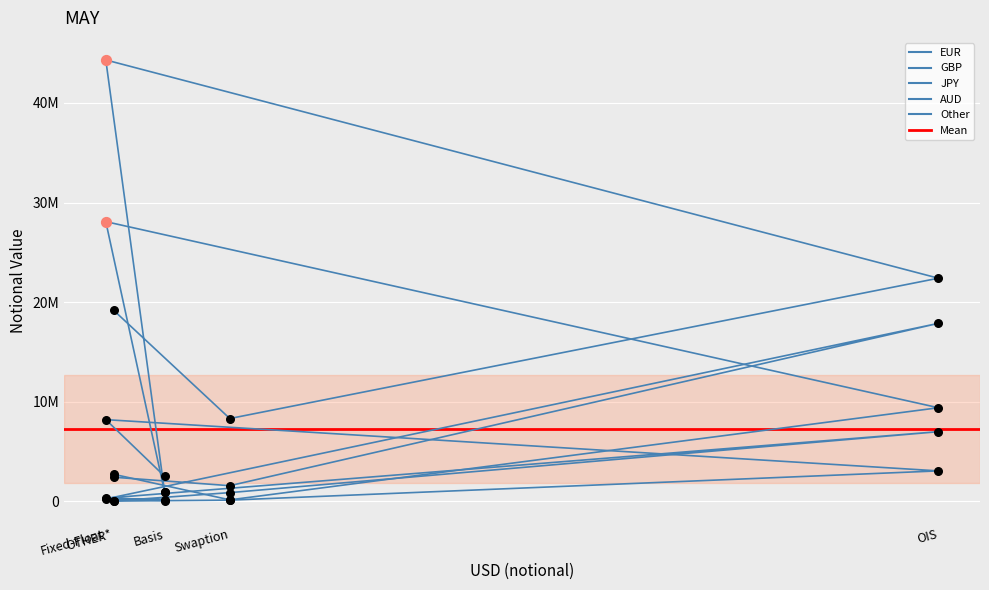

At which category is the sum across all series the highest?

Fixed-Float